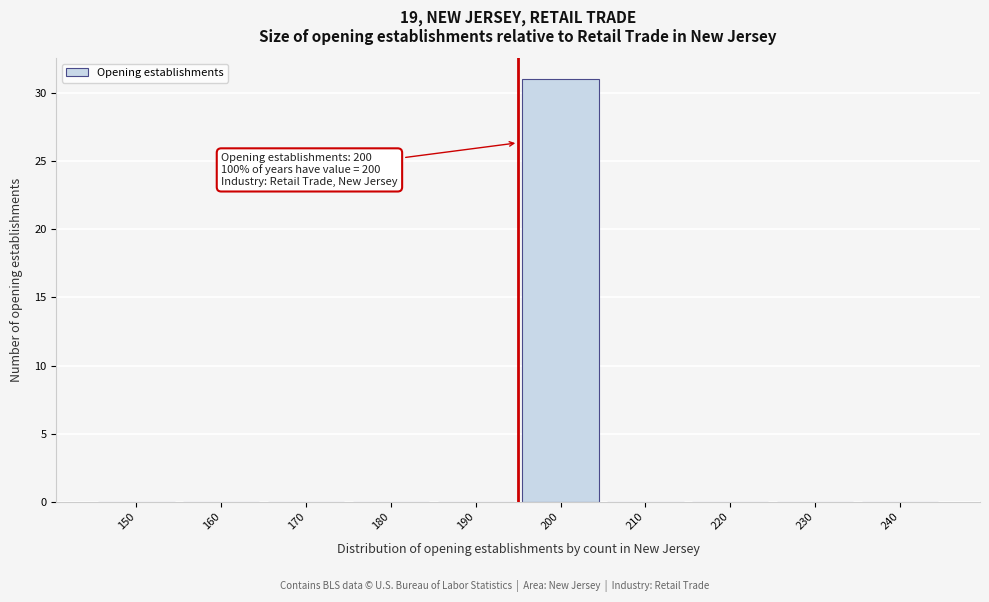

Reading left to right, list all the values displayed in this chart.

150=0	160=0	170=0	180=0	190=0	200=31	210=0	220=0	230=0	240=0